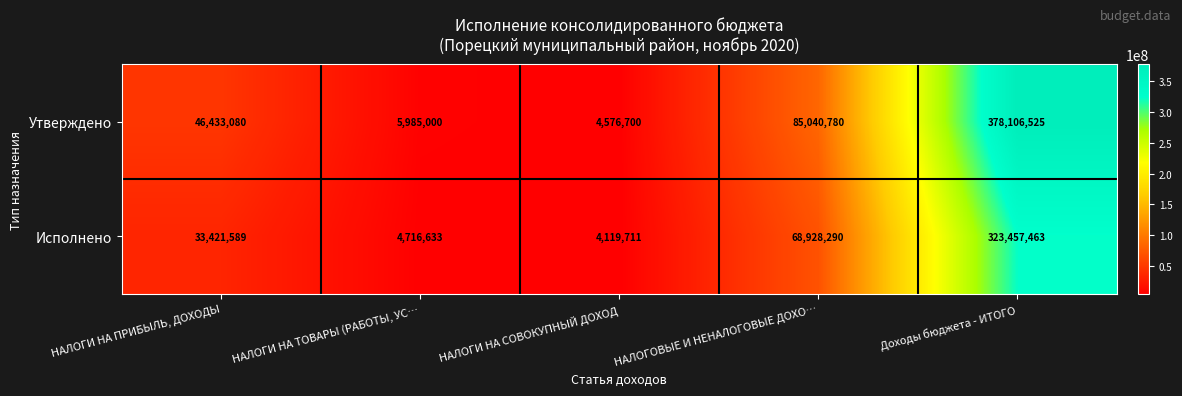

At НАЛОГОВЫЕ И НЕНАЛОГОВЫЕ ДОХО…, list the series in order from smallest to largest.

Исполнено, Утверждено